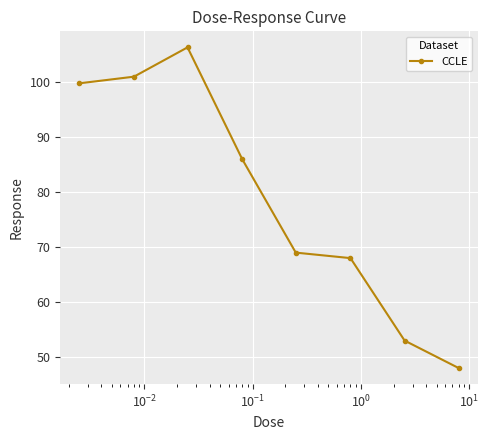

How many lines are shown in the chart?

1